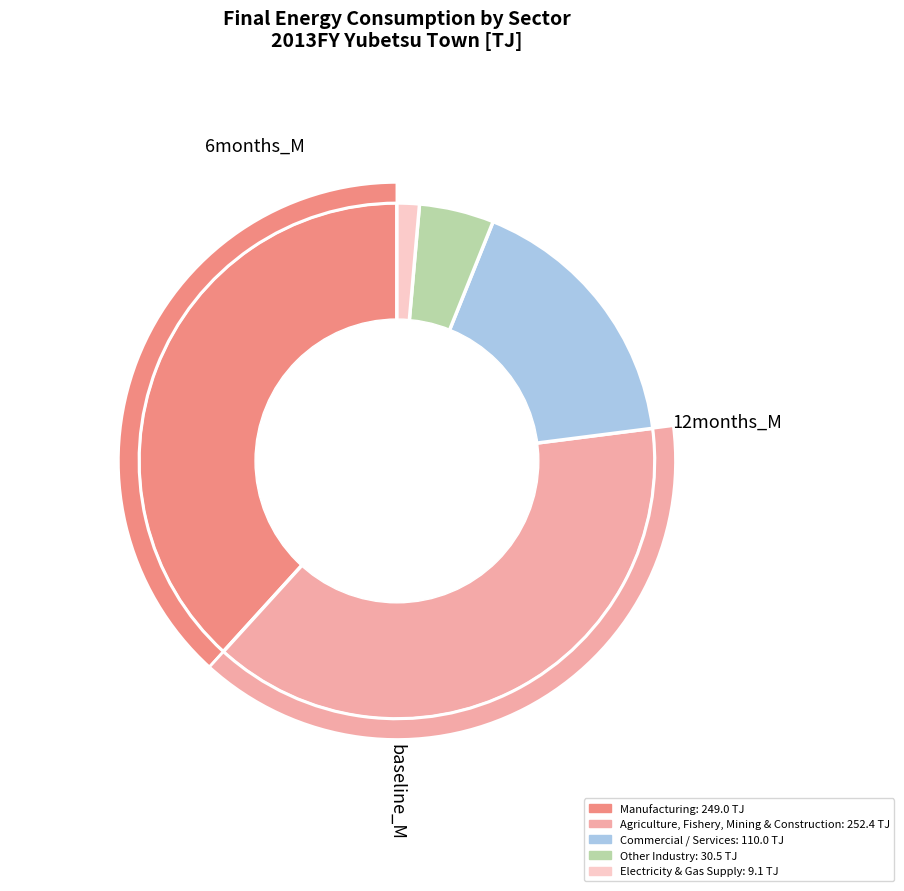

Is the sum of Agriculture, Fishery, Mining & Construction and Transport (Residential) greater than half?

No